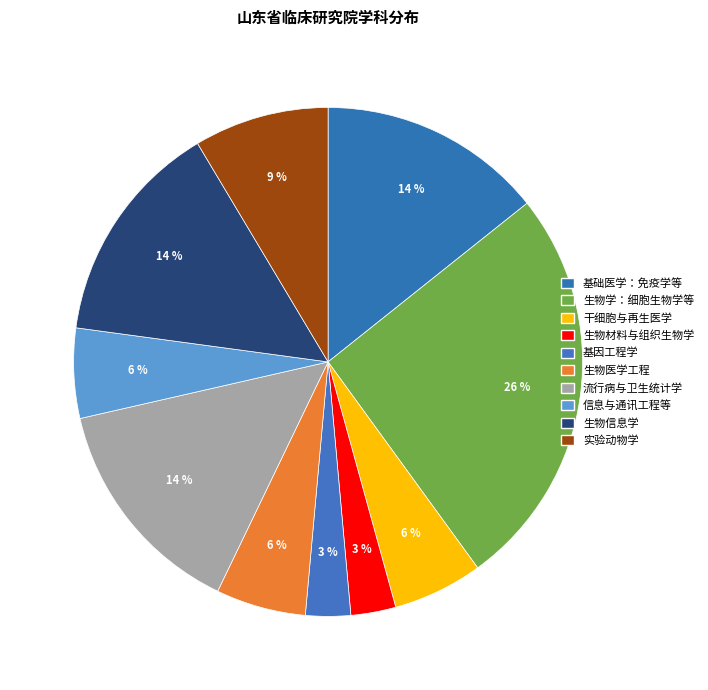

The 生物材料与组织生物学 slice represents 3% of the pie. True or false?

True